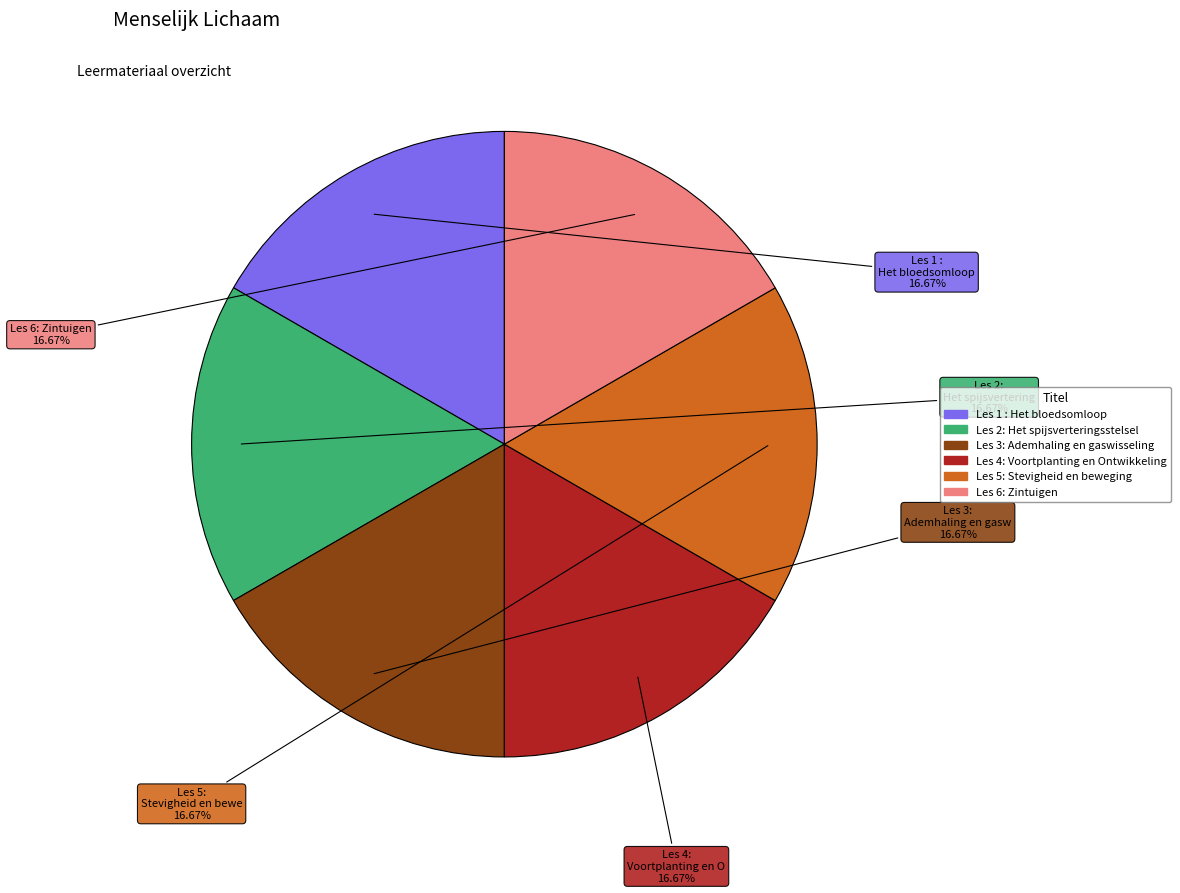

Is there a majority slice in this chart?

No